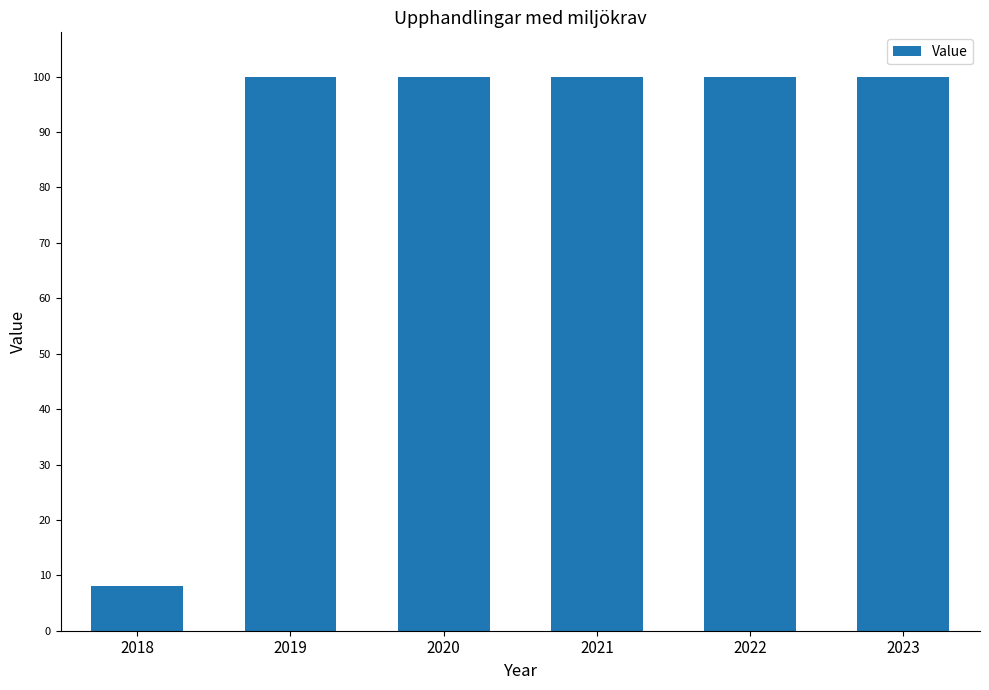

The chart shows a value of 100 at 2023. True or false?

True